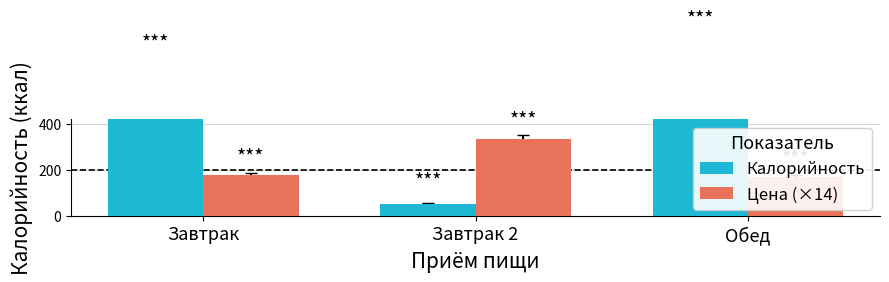

Which series has the largest total across all categories?

Калорийность